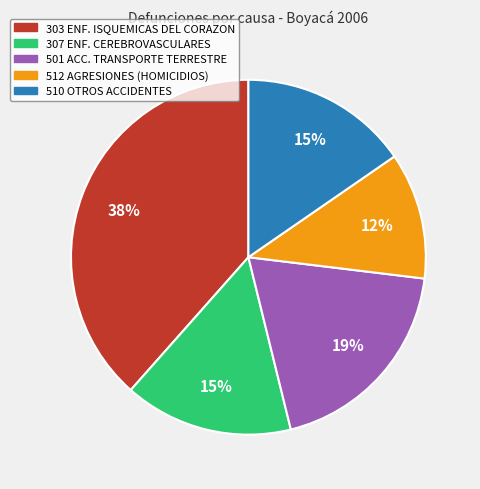

Approximately how many times larger is the value at 303 ENF. ISQUEMICAS DEL CORAZON compared to 307 ENF. CEREBROVASCULARES?

2.5